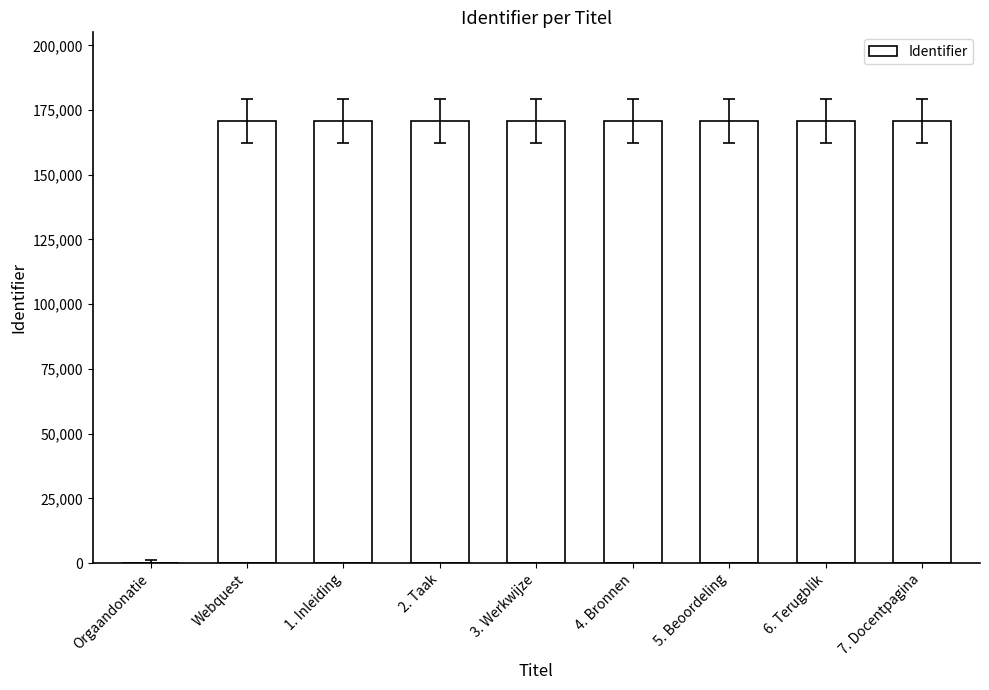

What value does the data have at Webquest, to the nearest 50?

170850